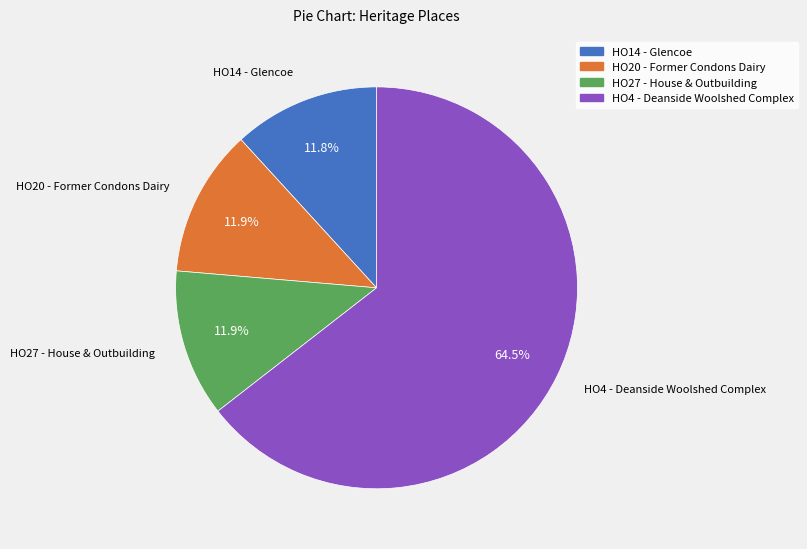

What percentage is the HO14 - Glencoe slice, to the nearest percent?

12%